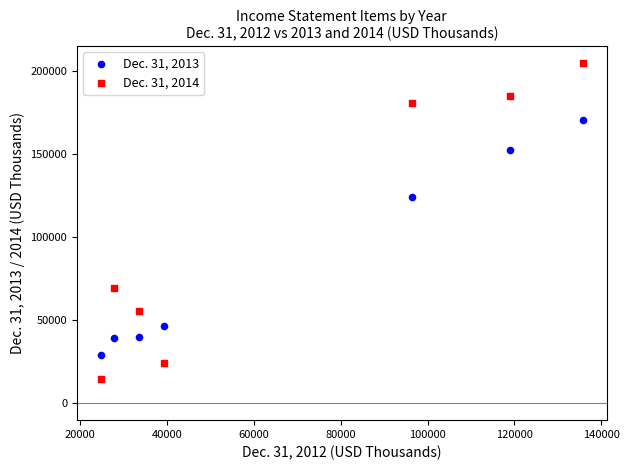

Across all series, what Y value is closest to 109760?

124375